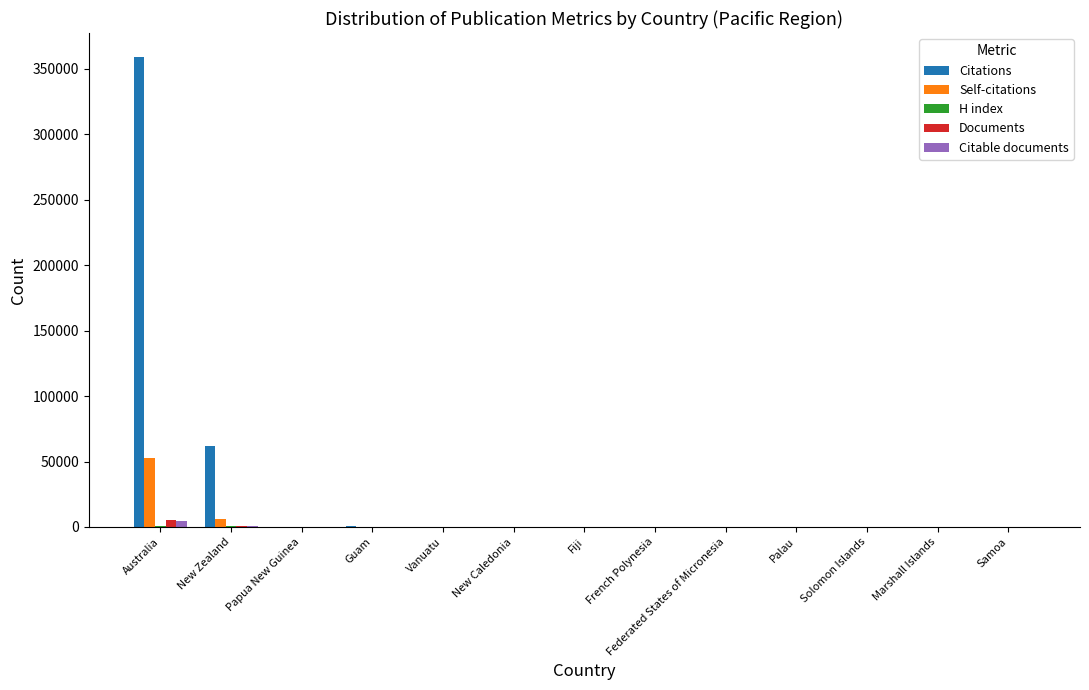

True or false: Self-citations has a value of 1 at Solomon Islands.

True